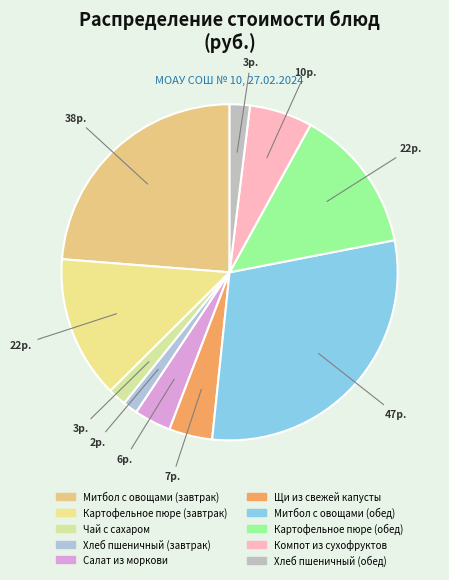

True or false: Хлеб пшеничный (обед) accounts for 1% of the total.

False